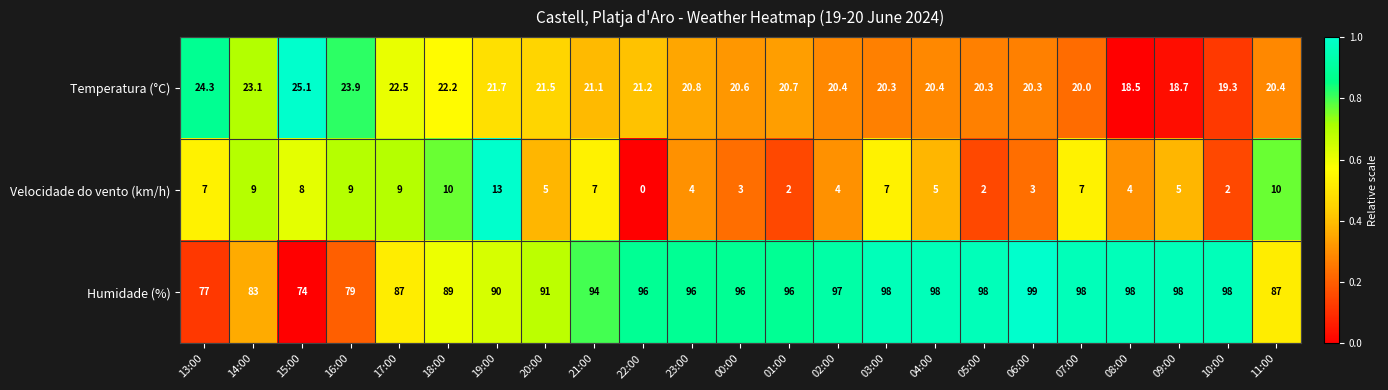

Rank the series at 03:00 from highest to lowest value.

Humidade (%), Temperatura (°C), Velocidade do vento (km/h)